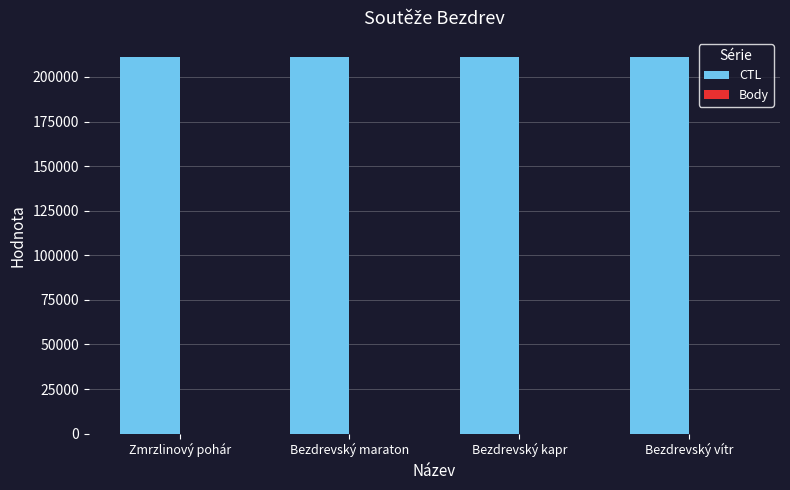

Is it true that CTL equals 211327 at Bezdrevský maraton?

True